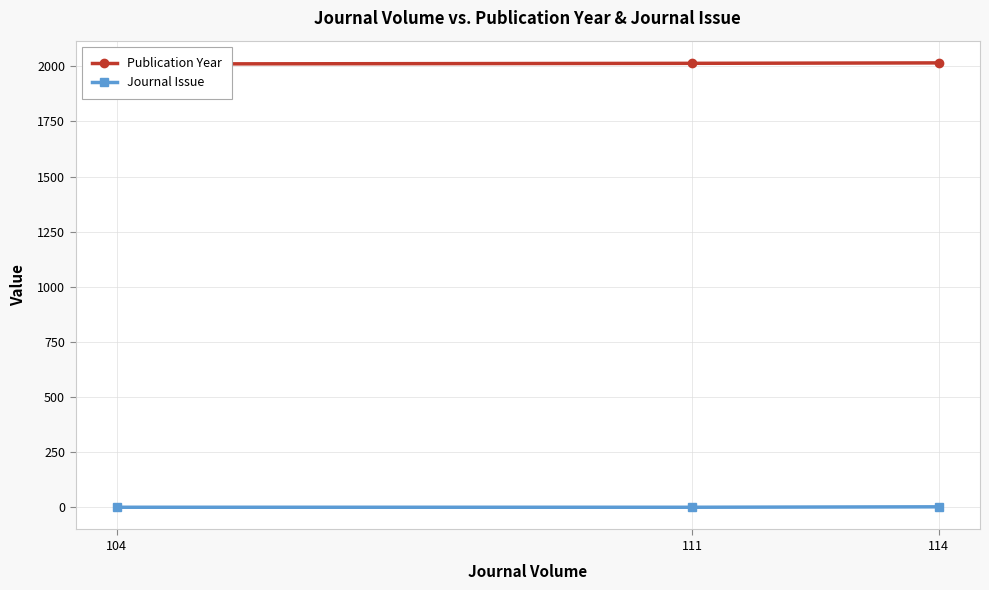

How many categories are shown in the chart?

3